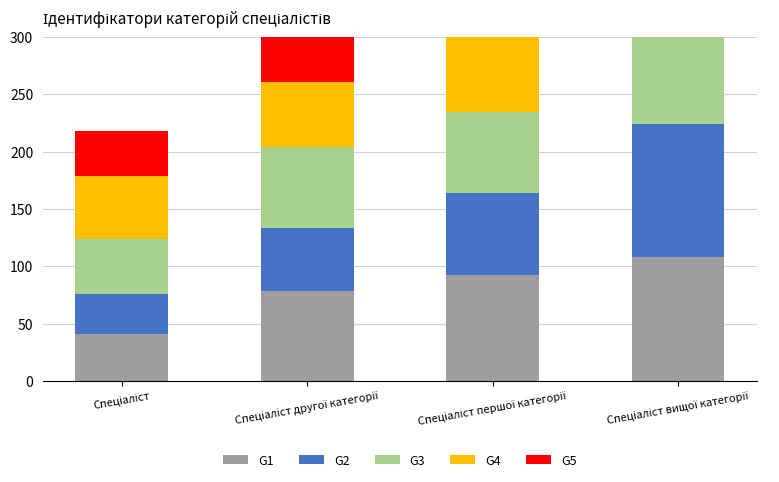

What position from the right is Спеціаліст першої категорії?

2